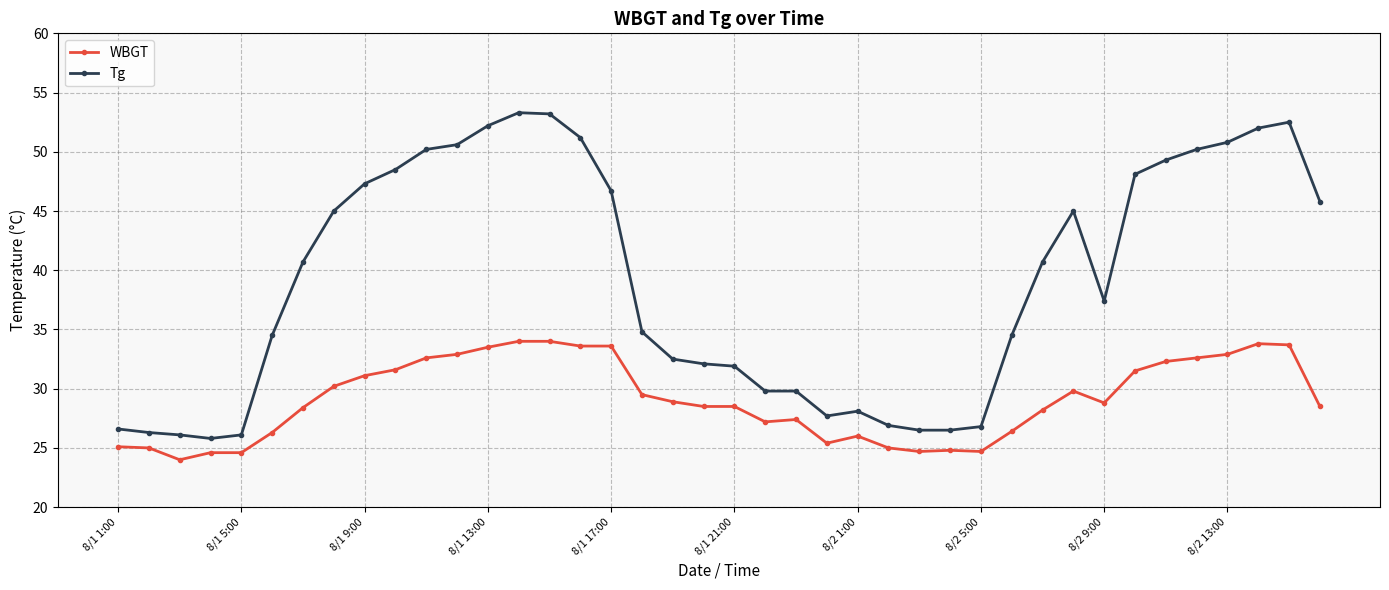

What is the value of the Tg point at the 33rd from the left?

37.4